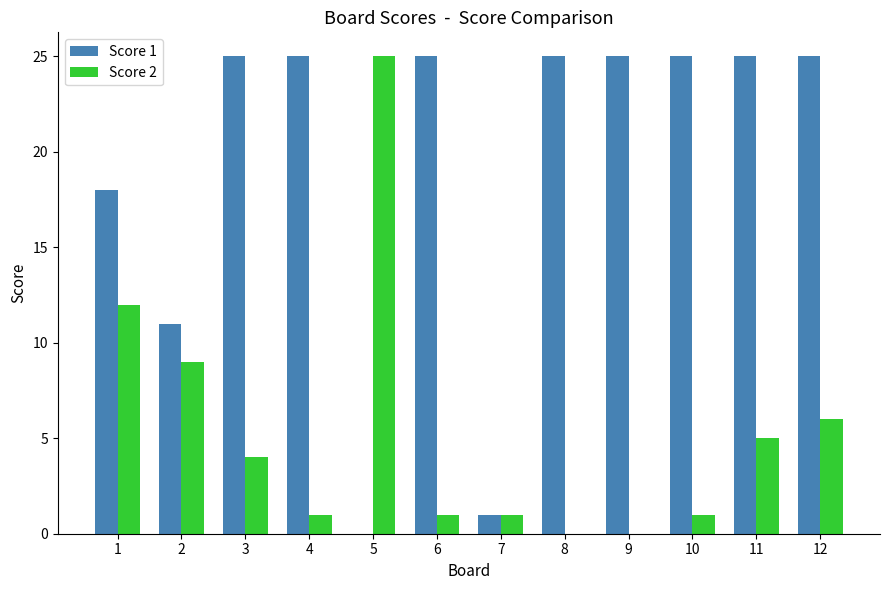

How many distinct data groups are displayed?

2